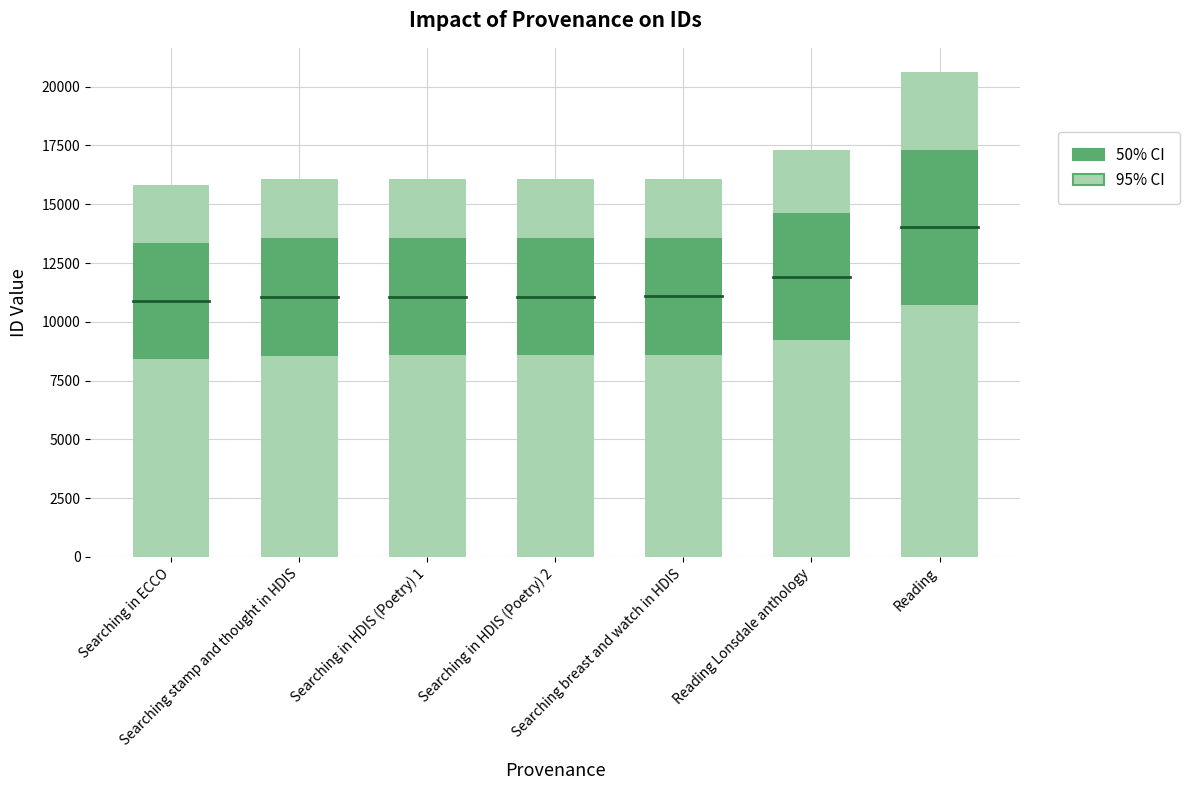

At which label does the data first exceed 16069?

Searching breast and watch in HDIS